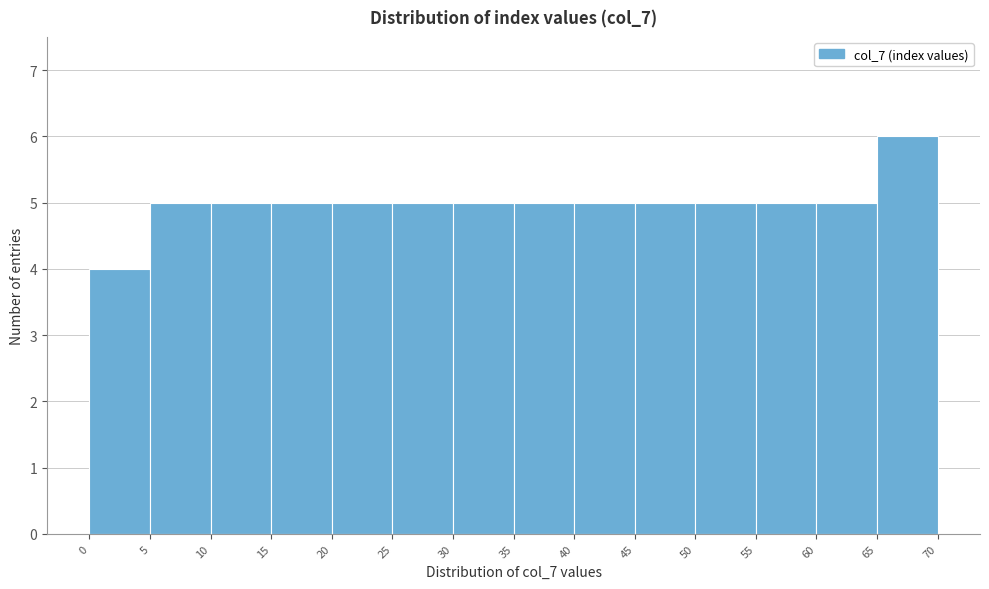

Which range on the x-axis has the tallest bar?

65 to 70